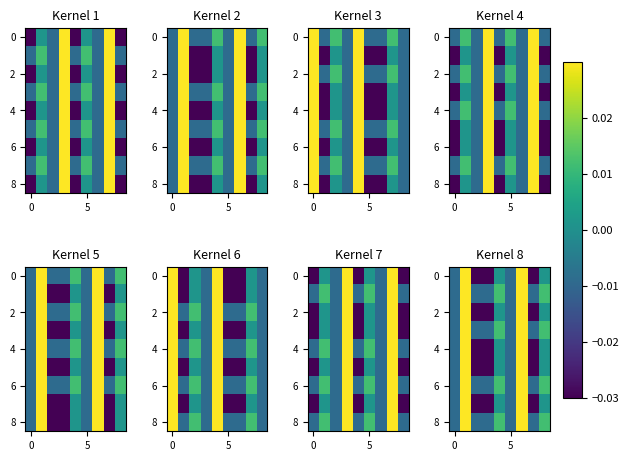

How many values in the 6 series exceed 0?

4